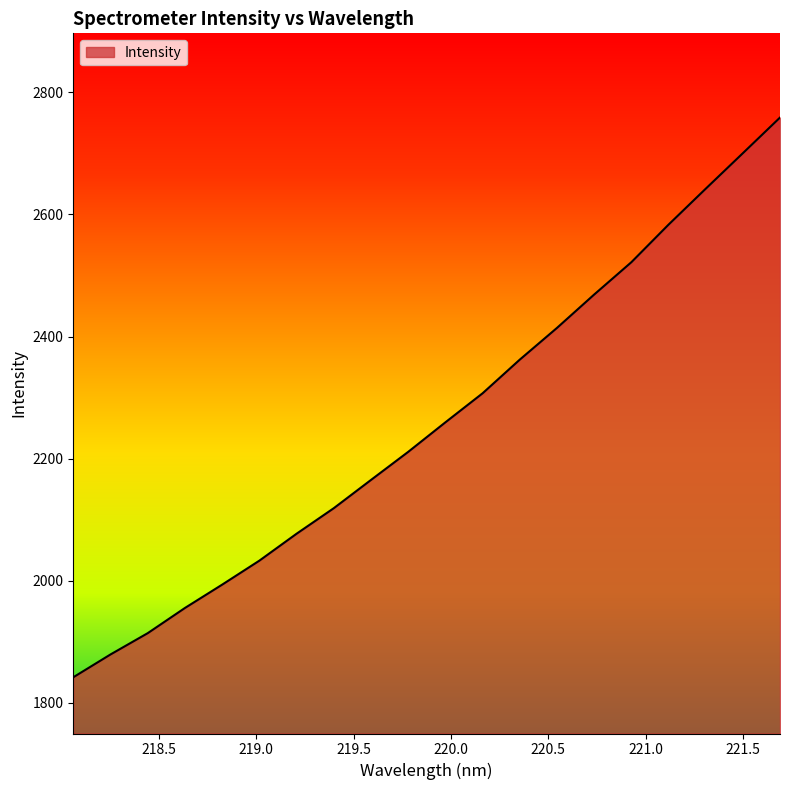

What is the difference between the maximum and minimum values?

916.8